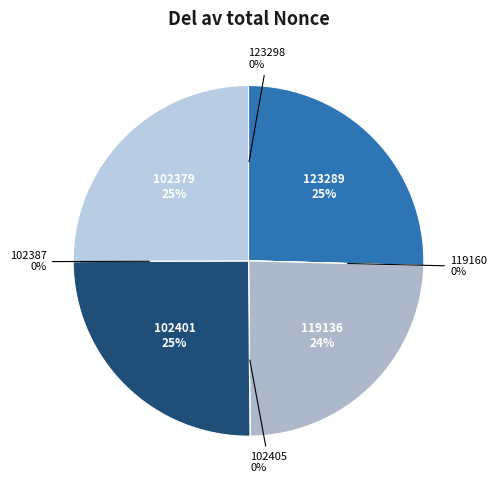

How much of the chart is everything except 102401?

74.9%